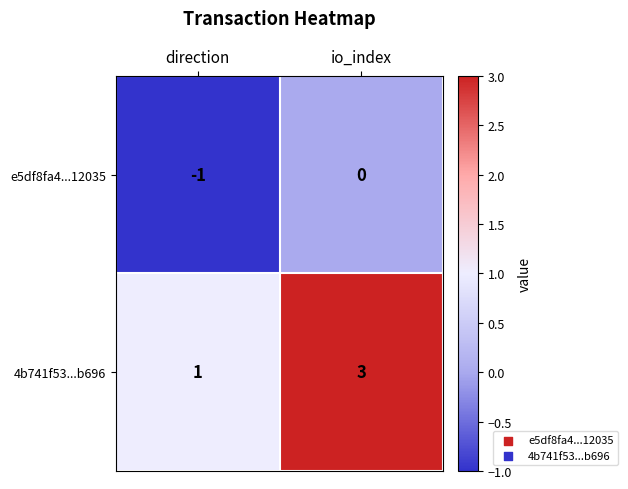

Is it true that 4b741f53...b696 equals 1 at direction?

True